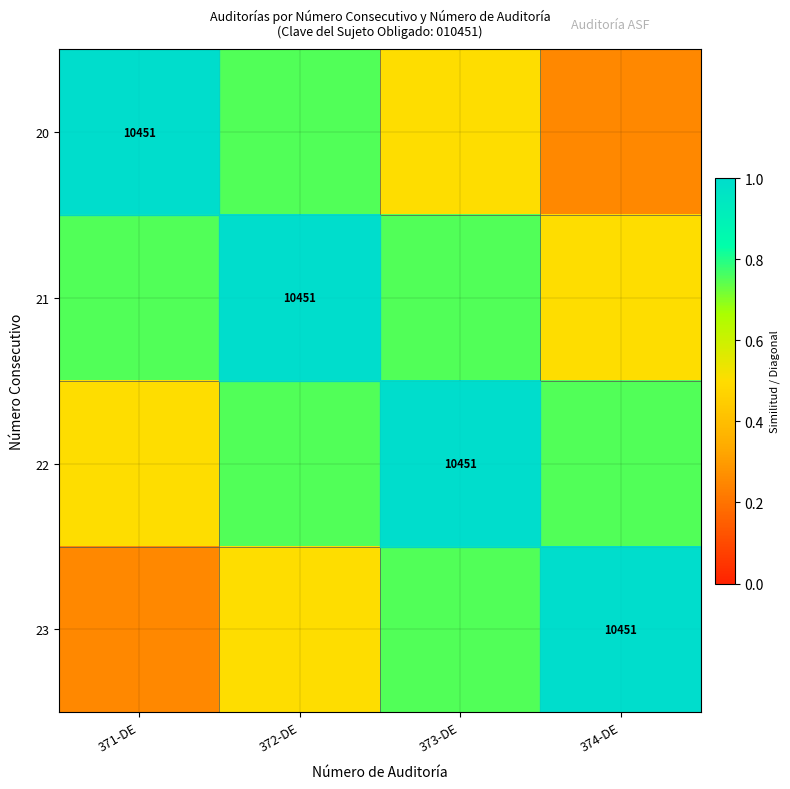

List the series in order of their peak value, highest first.

20, 21, 22, 23